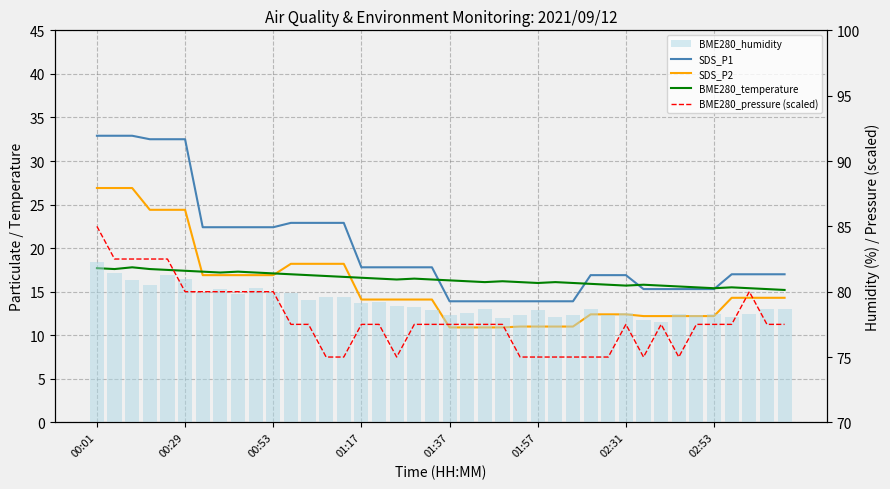

Between 29 and 32, which is larger?

29